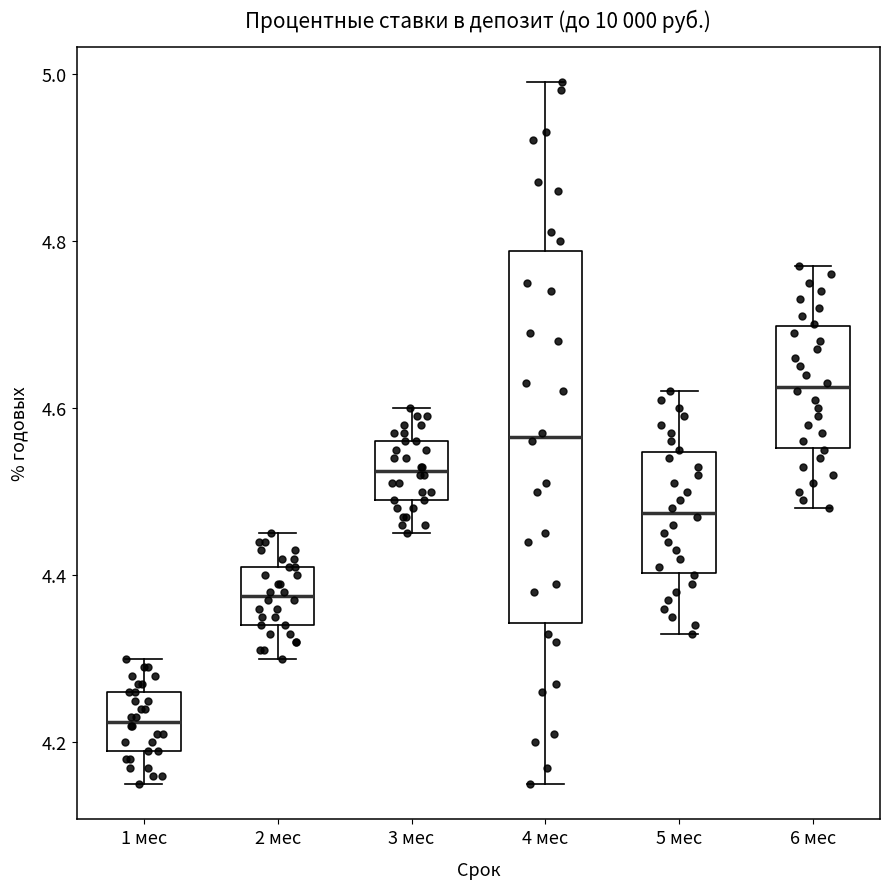

Which box's median line is the highest?

6 мес